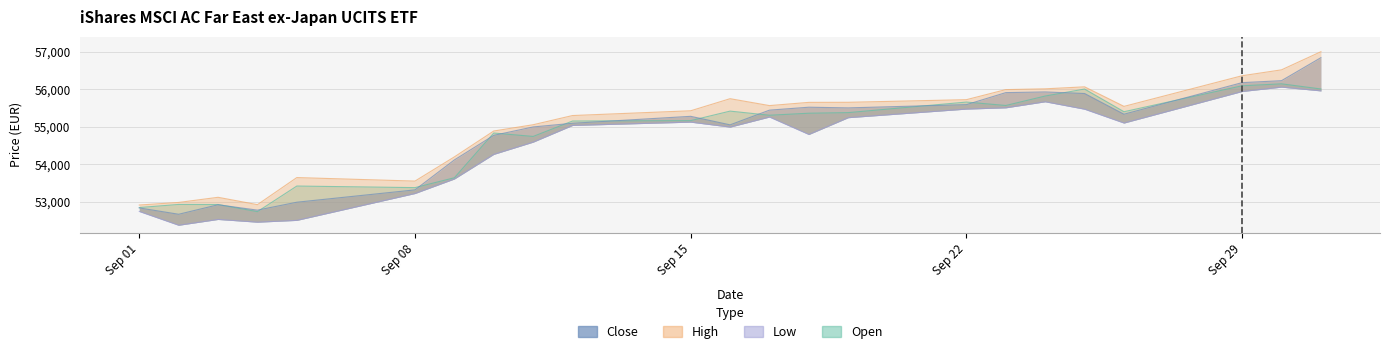

True or false: Open has a value of 69310 at 03.09.2025.

False